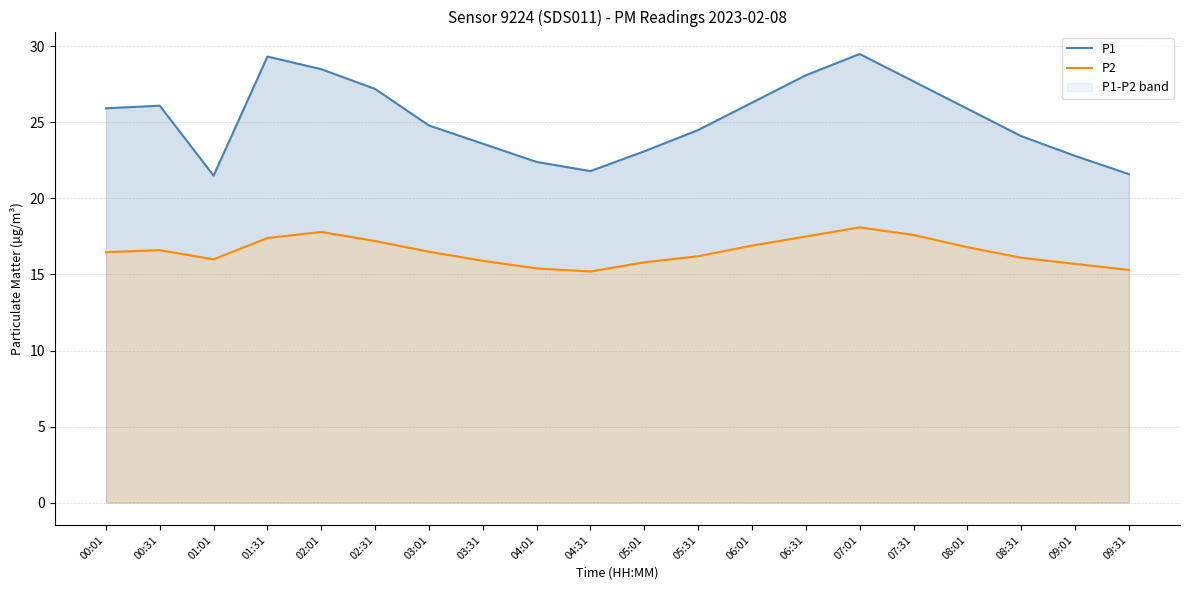

What is the value of the P1 point at the 17th from the left?

25.9